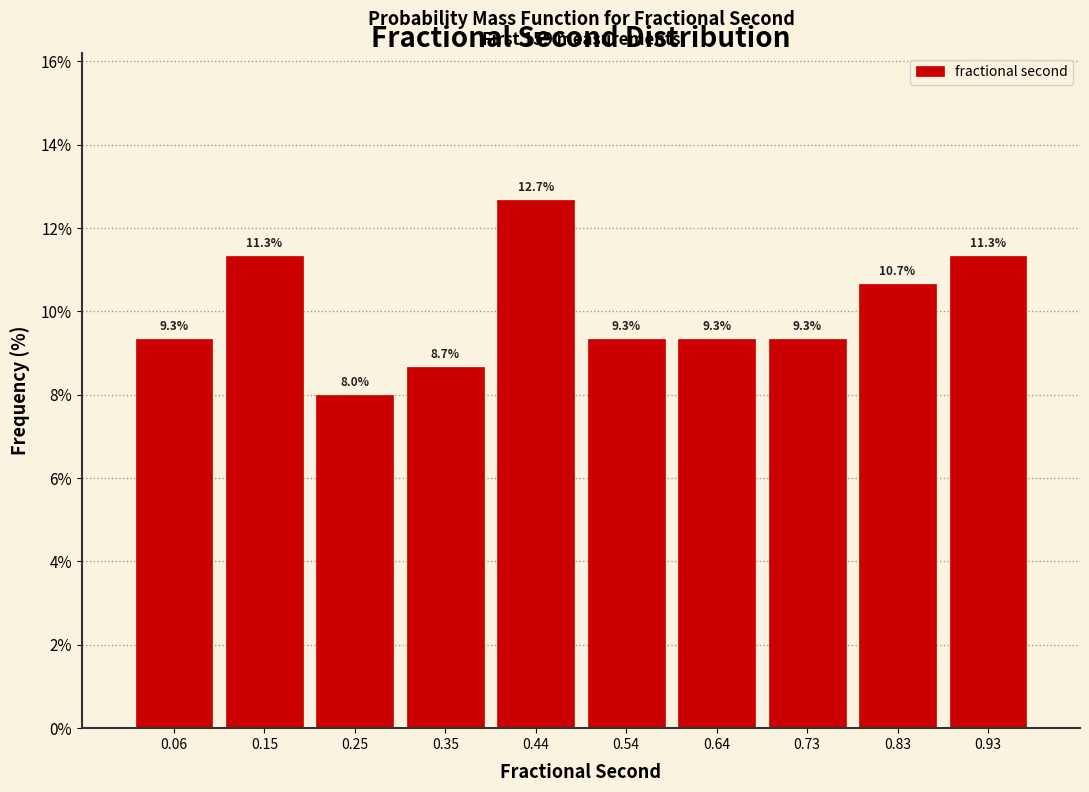

How tall is the bar that spans 0.69 to 0.78 on the x-axis? The bar edges are not printed on the chart, so give them approximately, as read against the axis.

9.3